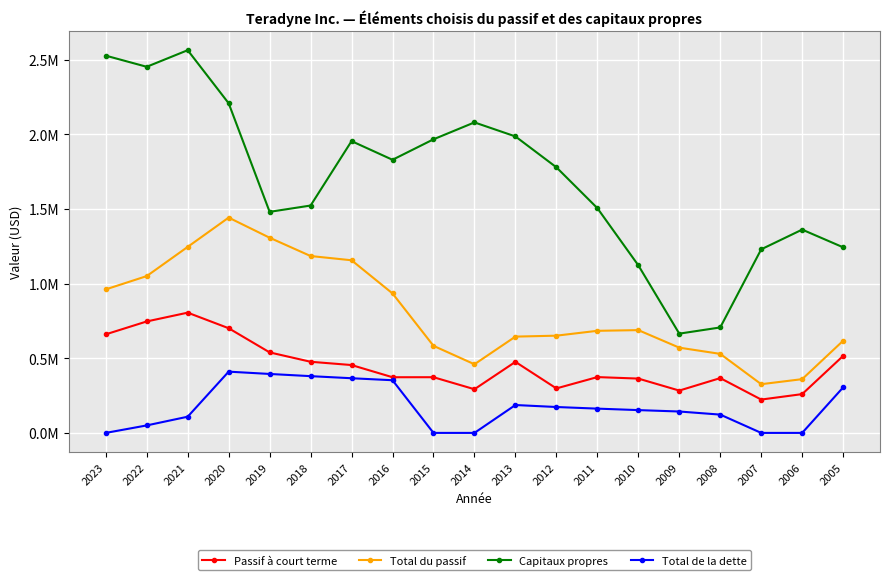

What is the difference between the highest and lowest values at 2014?

2078980